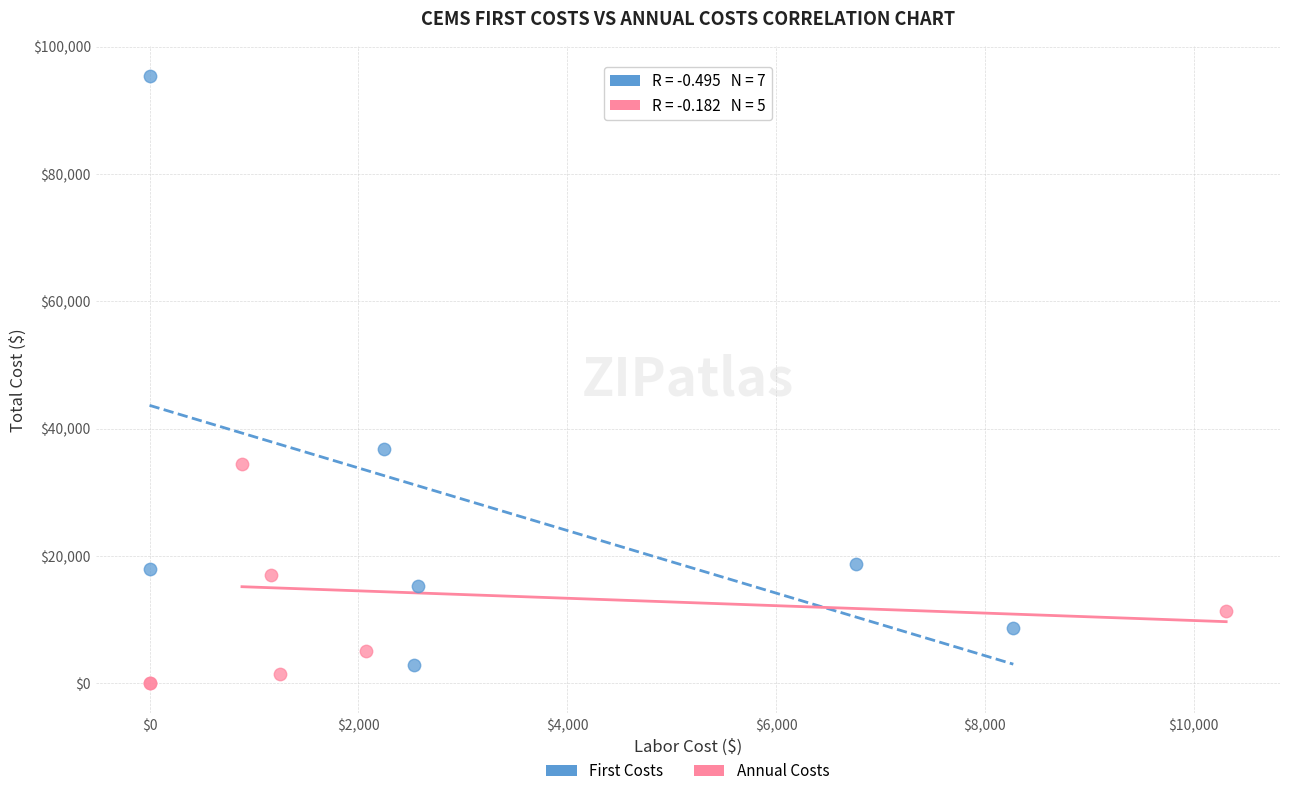

What are all the series names shown in the legend?

First Costs, Annual Costs